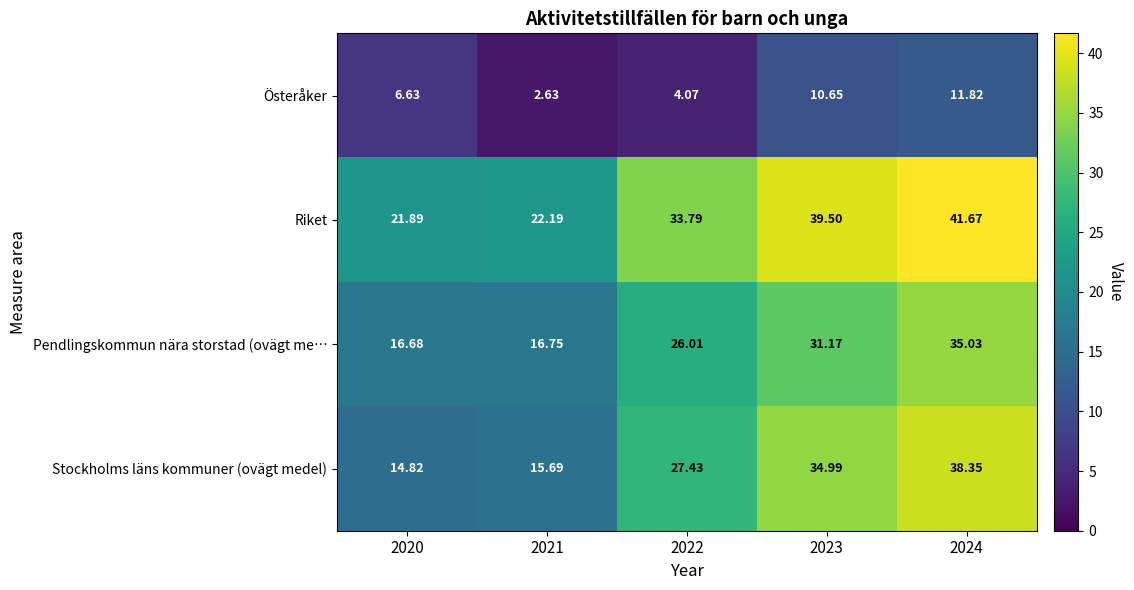

List the series in order of their peak value, lowest first.

Österåker, Pendlingskommun nära storstad (ovägt me…, Stockholms läns kommuner (ovägt medel), Riket